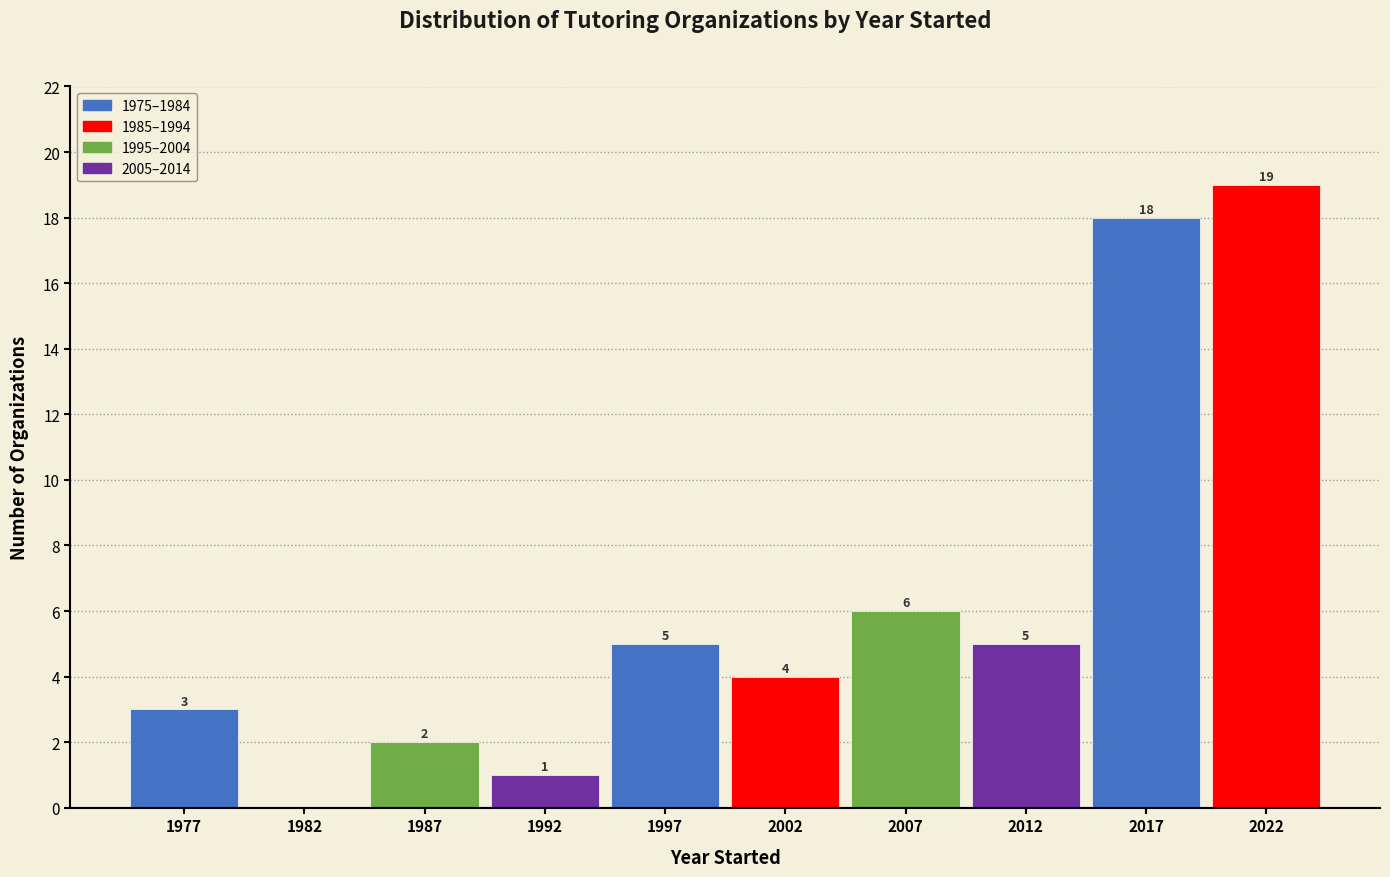

Over which range of the x-axis is the bar tallest?

2020 to 2025